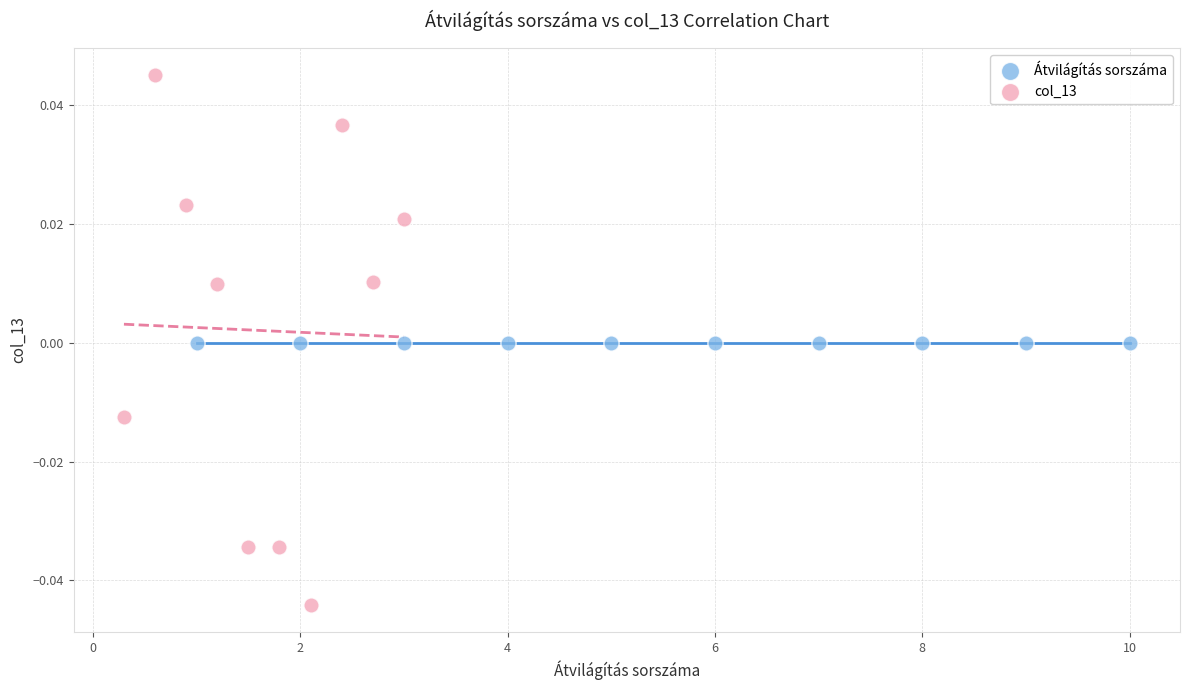

What are all the series names shown in the legend?

Átvilágítás sorszáma, col_13